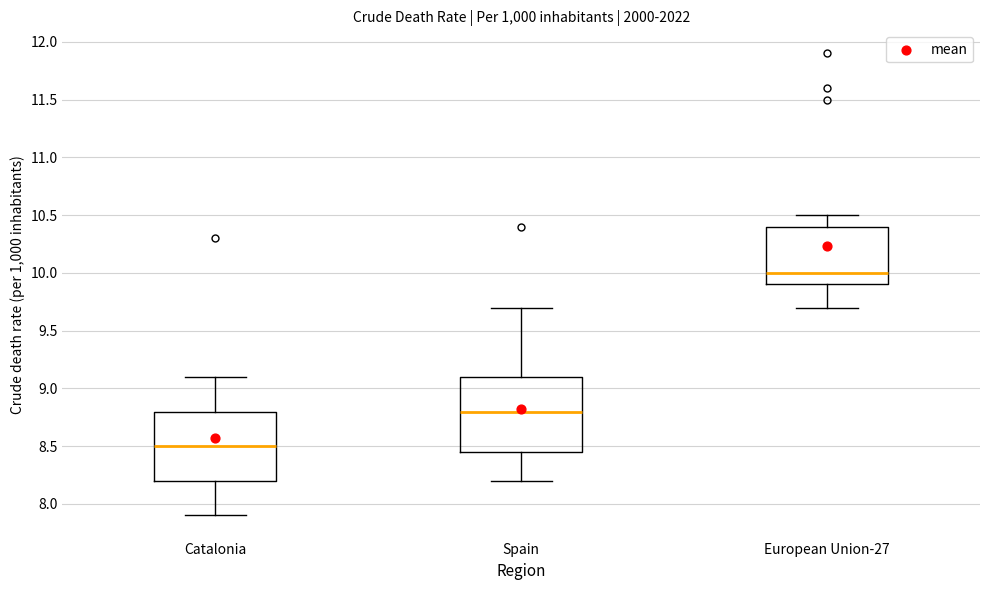

Reading left to right, transcribe this box plot: for each box, give where its median line is, the range the box spans, and where its two whiskers end, as read against the y-axis. The values are not printed on the chart, so give them approximately, as read against the axis.

Catalonia: median 8.50, box 8.20 to 8.80, whiskers 7.90 to 9.10
Spain: median 8.80, box 8.45 to 9.10, whiskers 8.20 to 9.70
European Union-27: median 10.00, box 9.90 to 10.40, whiskers 9.70 to 10.50